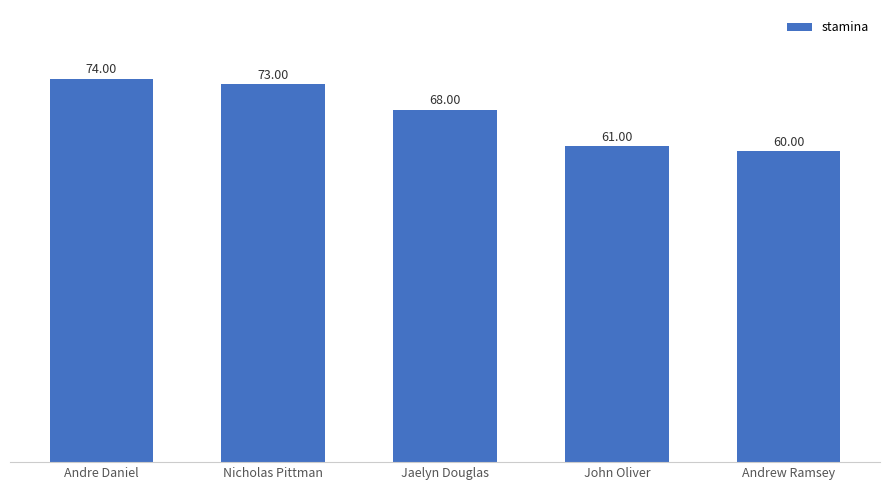

List the labels in order of value, largest first.

Andre Daniel, Nicholas Pittman, Jaelyn Douglas, John Oliver, Andrew Ramsey